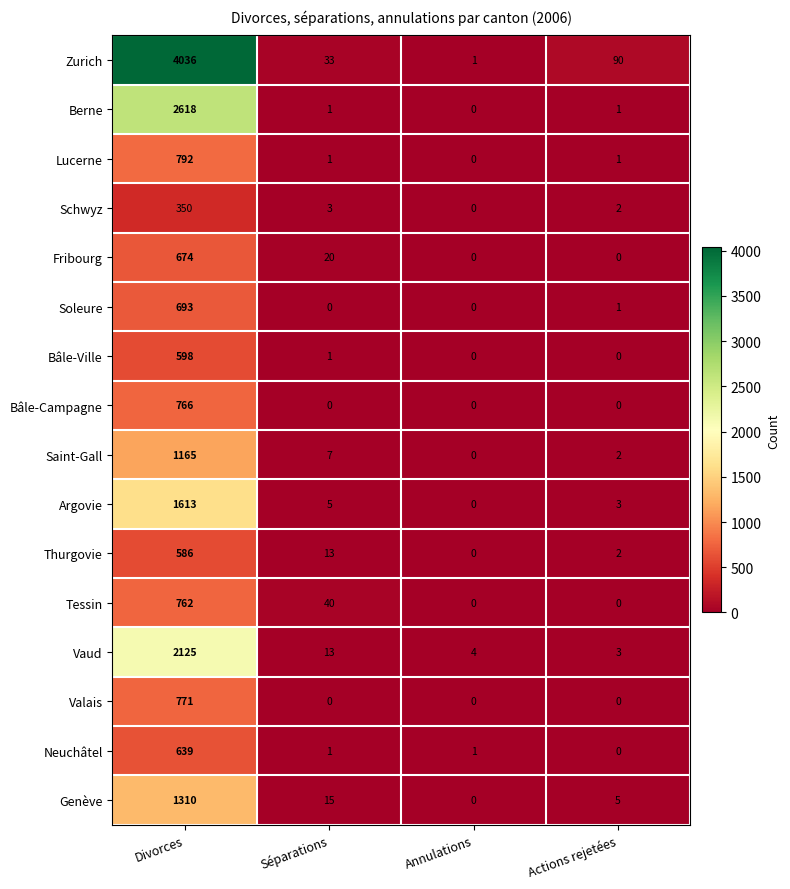

How many distinct data groups are displayed?

16